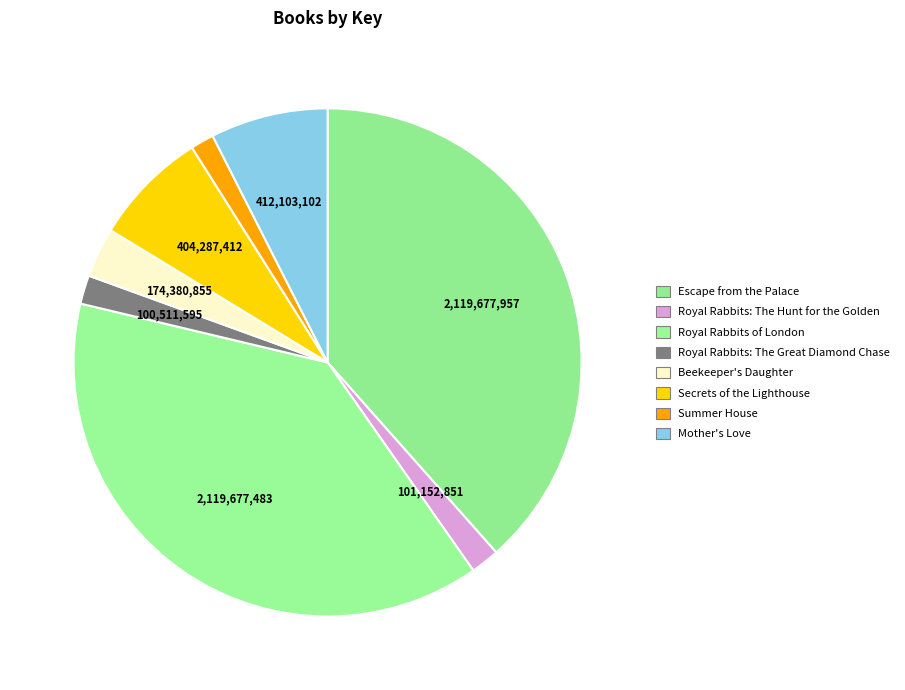

How many segments does this pie chart have?

8